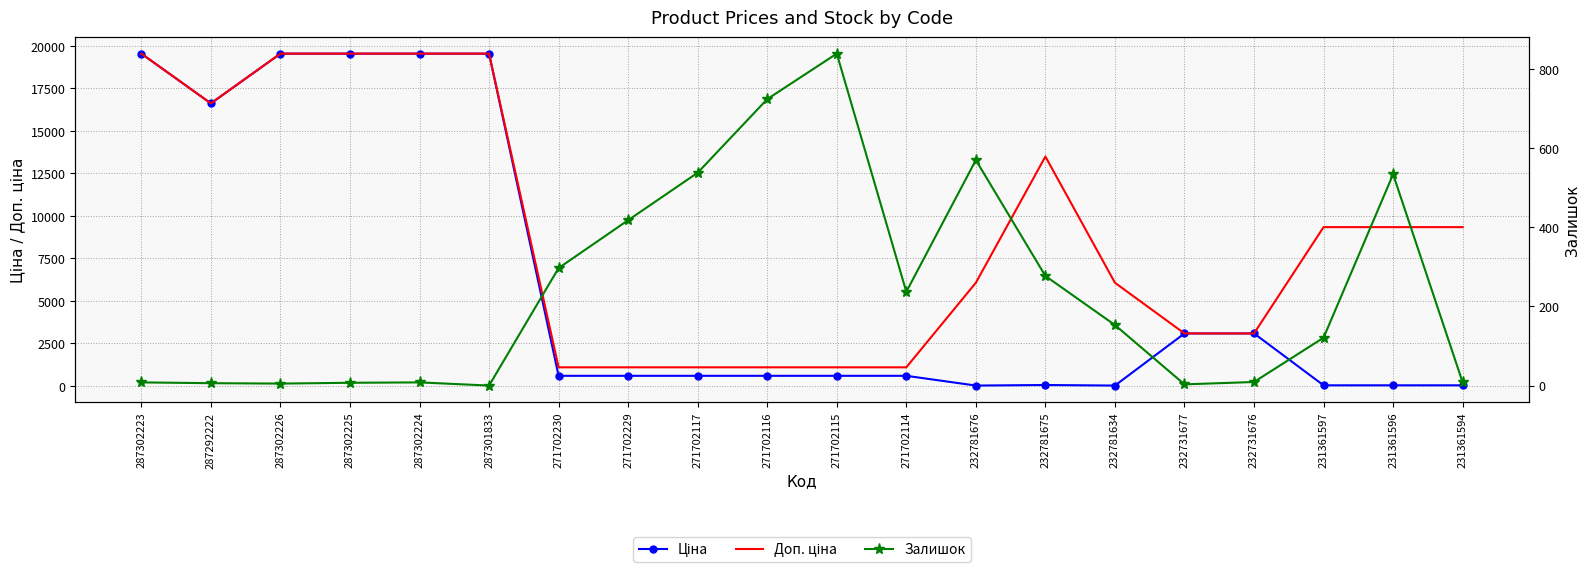

True or false: Ціна and Залишок cross at least once.

True